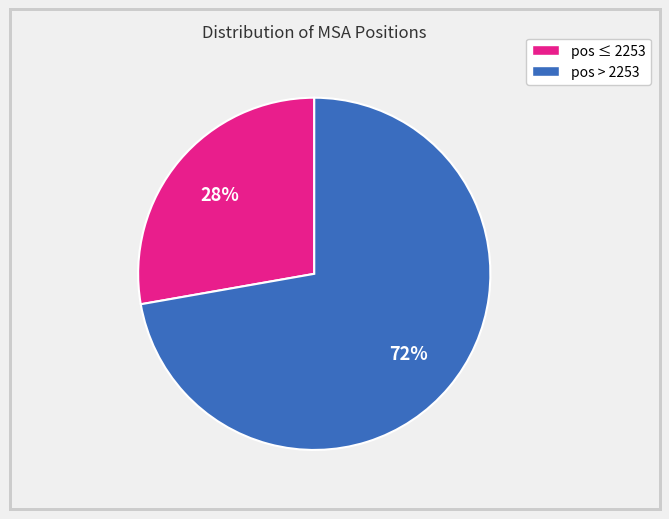

Is there any slice that represents more than half of the pie?

Yes